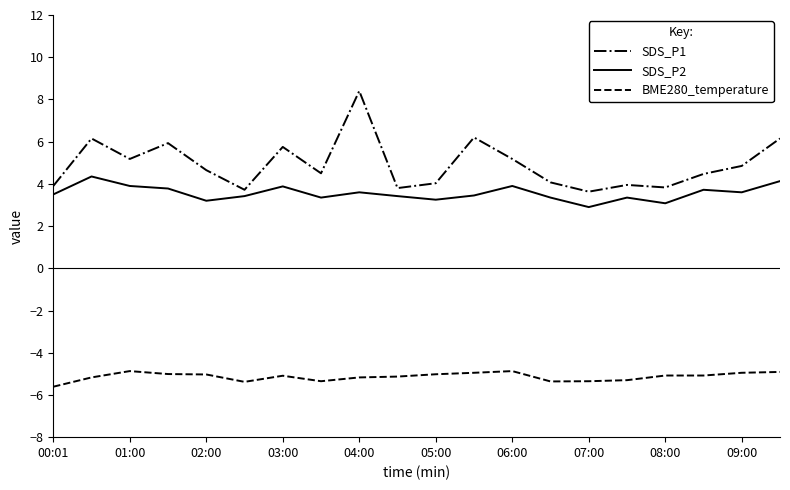

Does the chart display data point markers on the line(s)?

No